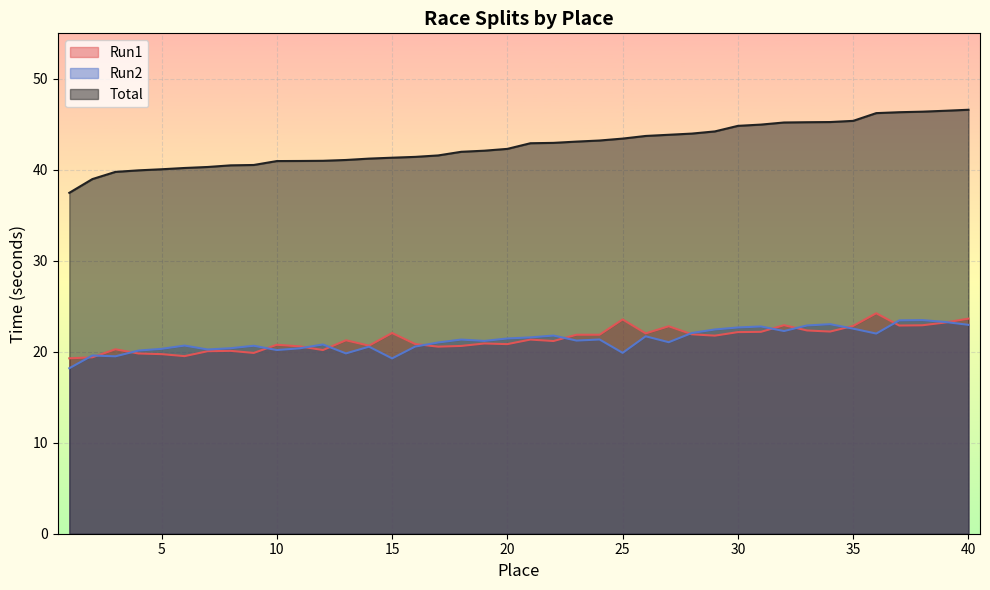

Reading left to right, list all the values displayed in this chart.

Run1: 1=19.3	2=19.4	3=20.3	4=19.8	5=19.7	6=19.5	7=20.1	8=20.1	9=19.9	10=20.8	11=20.6	12=20.2	13=21.3	14=20.7	15=22.1	16=20.9	17=20.6	18=20.6	19=20.9	20=20.8	21=21.3	22=21.2	23=21.9	24=21.9	25=23.6	26=22.0	27=22.8	28=21.9	29=21.8	30=22.2	31=22.2	32=22.9	33=22.3	34=22.2	35=22.8	36=24.2	37=22.9	38=22.9	39=23.2	40=23.6
Run2: 1=18.2	2=19.6	3=19.5	4=20.1	5=20.3	6=20.7	7=20.2	8=20.4	9=20.7	10=20.2	11=20.4	12=20.8	13=19.8	14=20.6	15=19.3	16=20.6	17=21.0	18=21.3	19=21.2	20=21.5	21=21.6	22=21.8	23=21.2	24=21.4	25=19.9	26=21.7	27=21.1	28=22.1	29=22.4	30=22.7	31=22.8	32=22.3	33=22.9	34=23.0	35=22.5	36=22.0	37=23.4	38=23.5	39=23.3	40=23.0
Total: 1=37.5	2=39.0	3=39.8	4=39.9	5=40.1	6=40.2	7=40.3	8=40.5	9=40.5	10=41.0	11=41.0	12=41.0	13=41.1	14=41.2	15=41.3	16=41.4	17=41.6	18=42.0	19=42.1	20=42.3	21=42.9	22=43.0	23=43.1	24=43.2	25=43.4	26=43.7	27=43.9	28=44.0	29=44.2	30=44.8	31=45.0	32=45.2	33=45.2	34=45.2	35=45.4	36=46.2	37=46.3	38=46.4	39=46.5	40=46.6